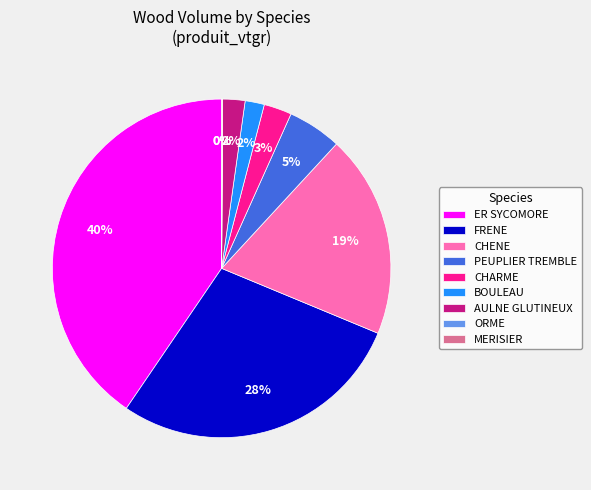

Does PEUPLIER TREMBLE represent more than half of the total?

No